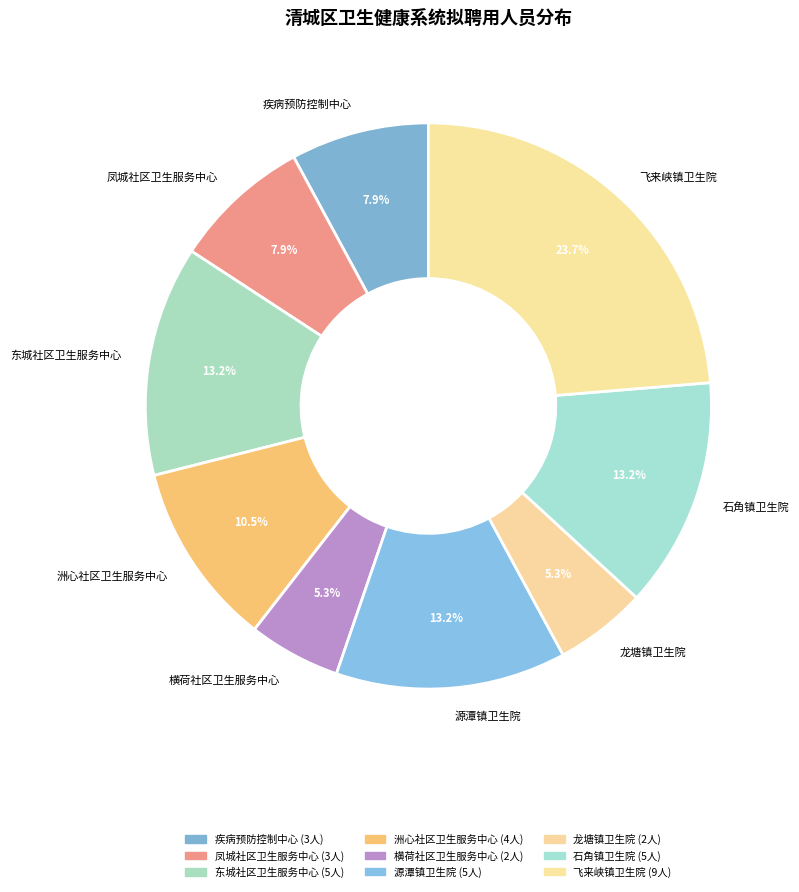

Count the number of slices in the pie.

9